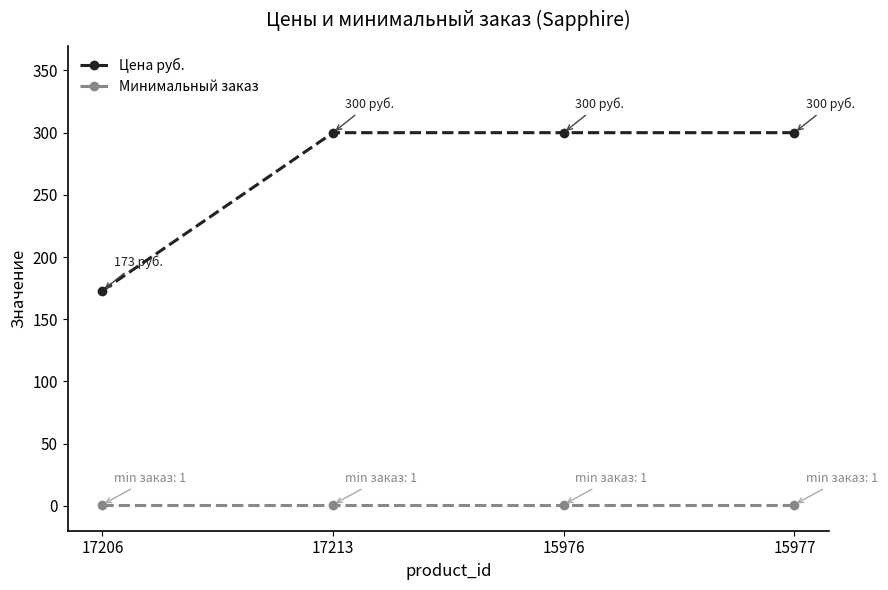

True or false: Цена руб. and Минимальный заказ cross at least once.

False